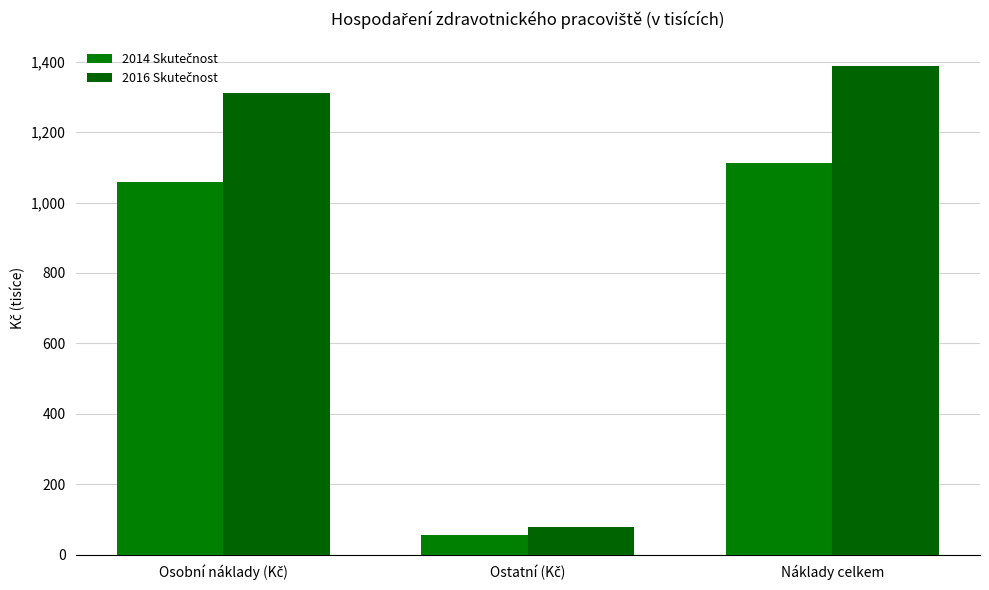

Which has a higher value, Osobní náklady (Kč) or Ostatní (Kč)?

Osobní náklady (Kč)